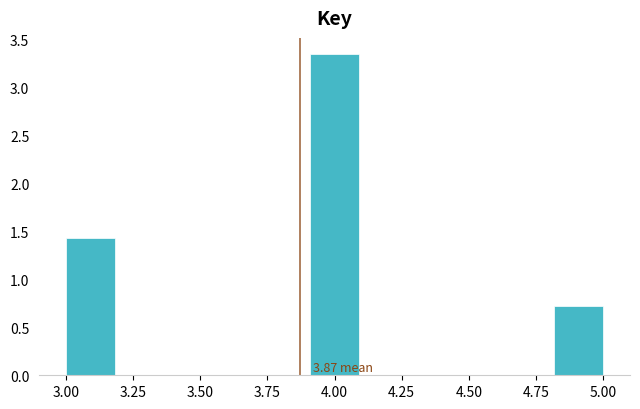

Around what value on the x-axis is the tallest bar? Give the approximate position of its centre, as read against the axis.

4.00